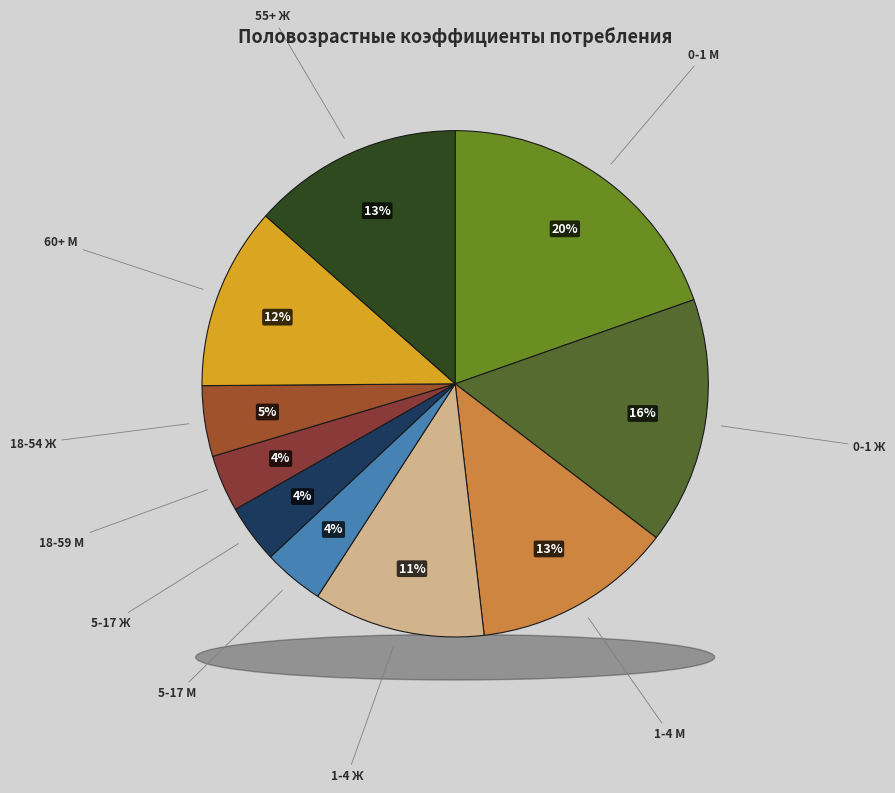

What percentage is the 60+ М slice, to the nearest percent?

12%